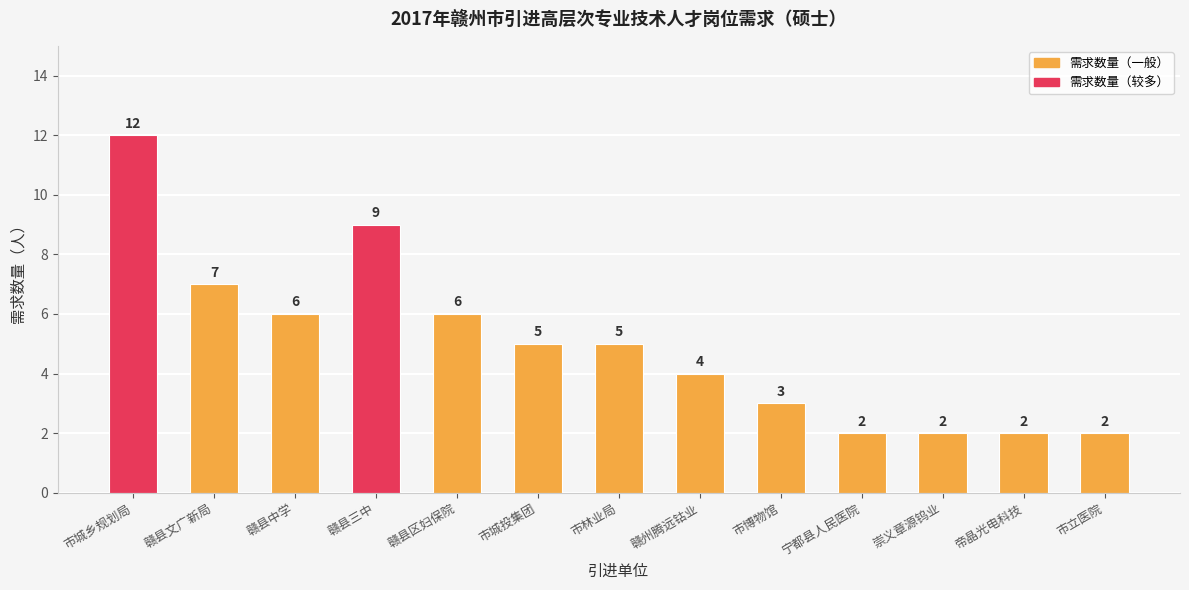

What is the value of the 11th bar from the left?

2